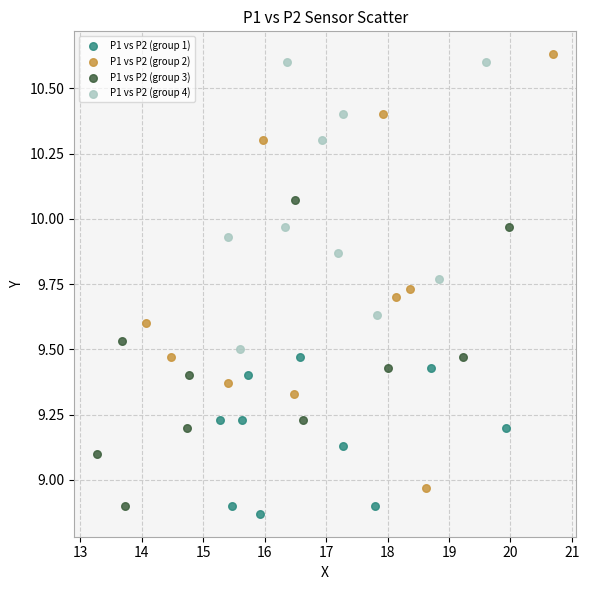

What are all the series names shown in the legend?

P1 vs P2 (group 1), P1 vs P2 (group 2), P1 vs P2 (group 3), P1 vs P2 (group 4)